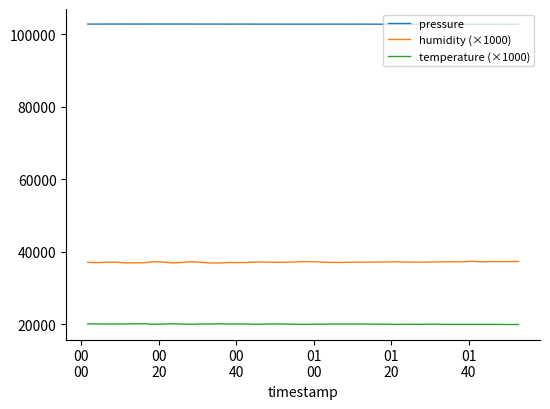

True or false: pressure and temperature (×1000) cross at least once.

False